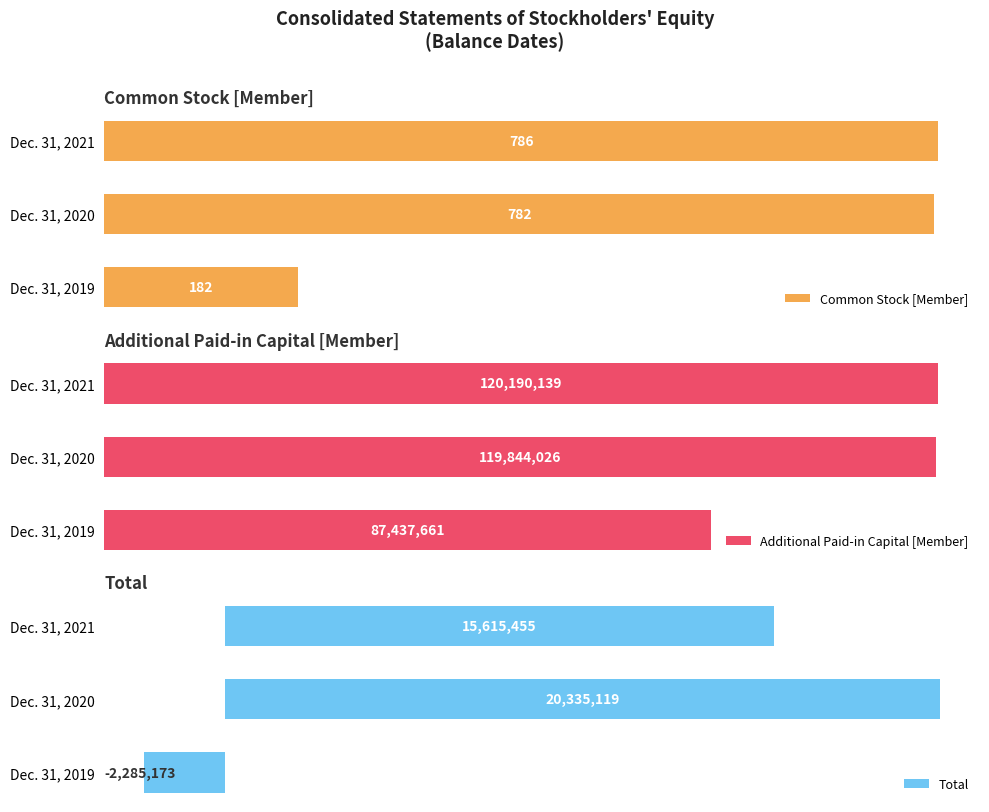

Reading right to left, list all the values displayed in this chart.

Common Stock [Member]: 786	782	182
Additional Paid-in Capital [Member]: 120190139	119844026	87437661
Total: 15615455	20335119	-2285173